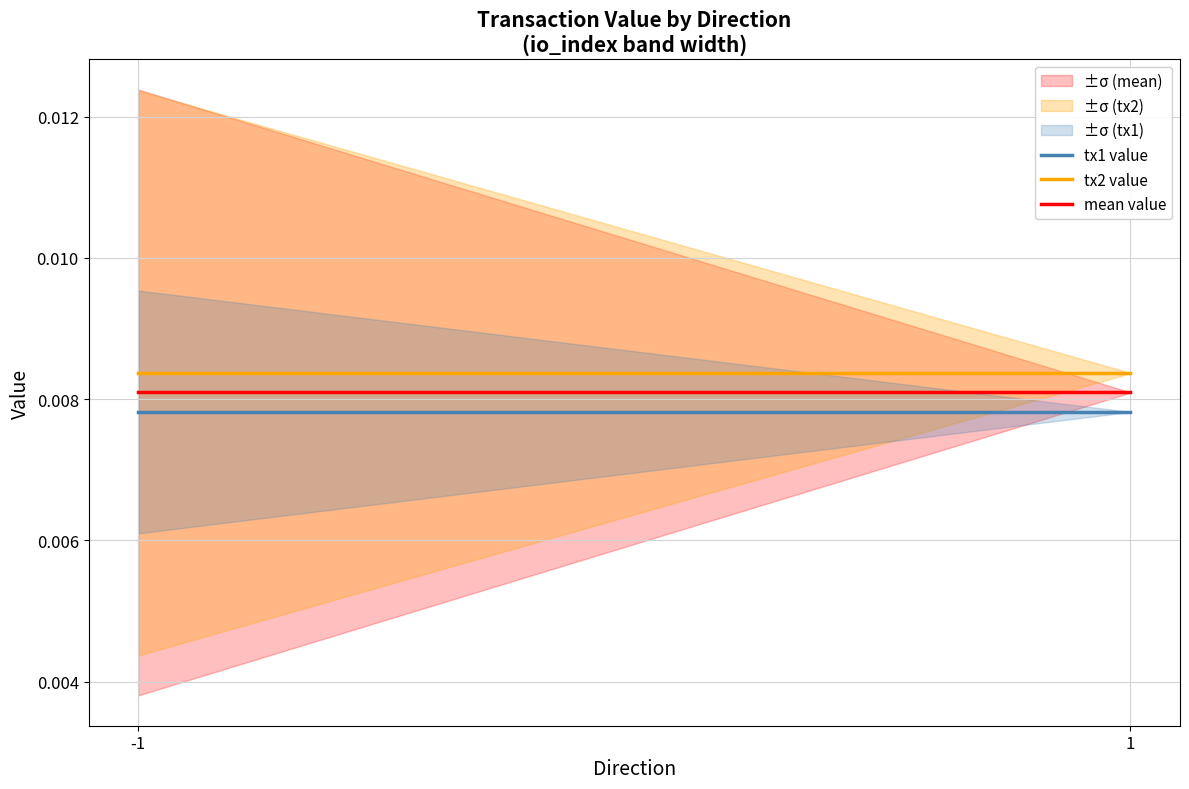

How many data points does each series have?

2